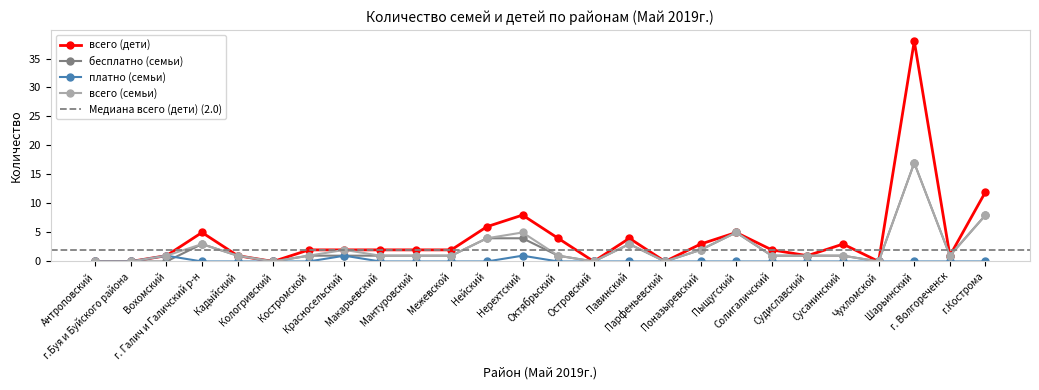

What is the difference between the second highest and second lowest values in the бесплатно (семьи) series?

8